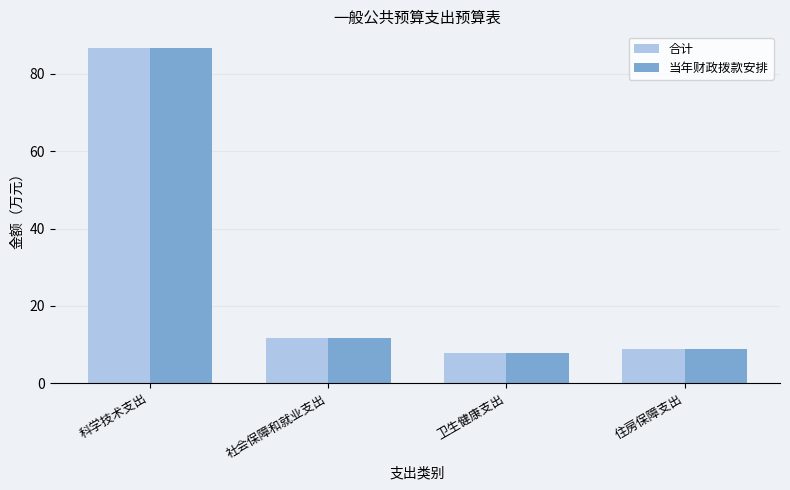

What are all the series names shown in the legend?

合计, 当年财政拨款安排